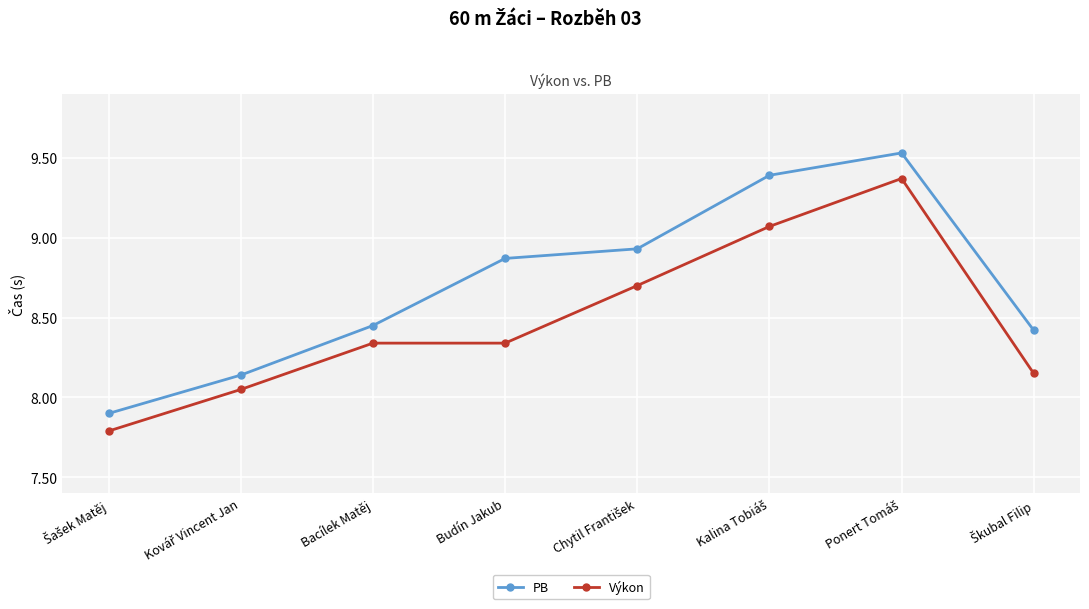

True or false: Výkon and PB intersect in this chart.

False